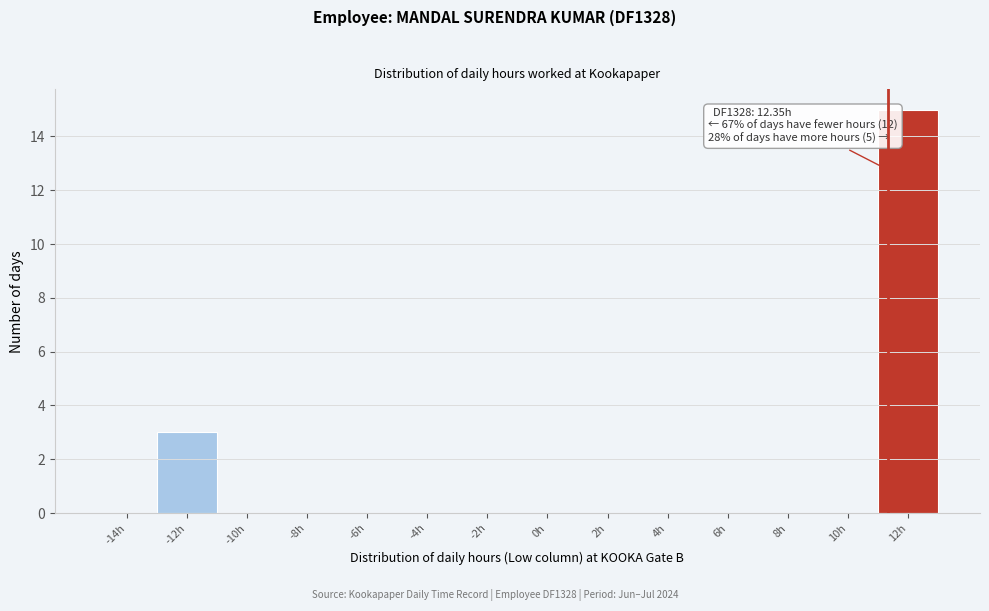

Reading left to right, transcribe all the data shown in this chart.

-14h=0	-12h=3	-10h=0	-8h=0	-6h=0	-4h=0	-2h=0	0h=0	2h=0	4h=0	6h=0	8h=0	10h=0	12h=15